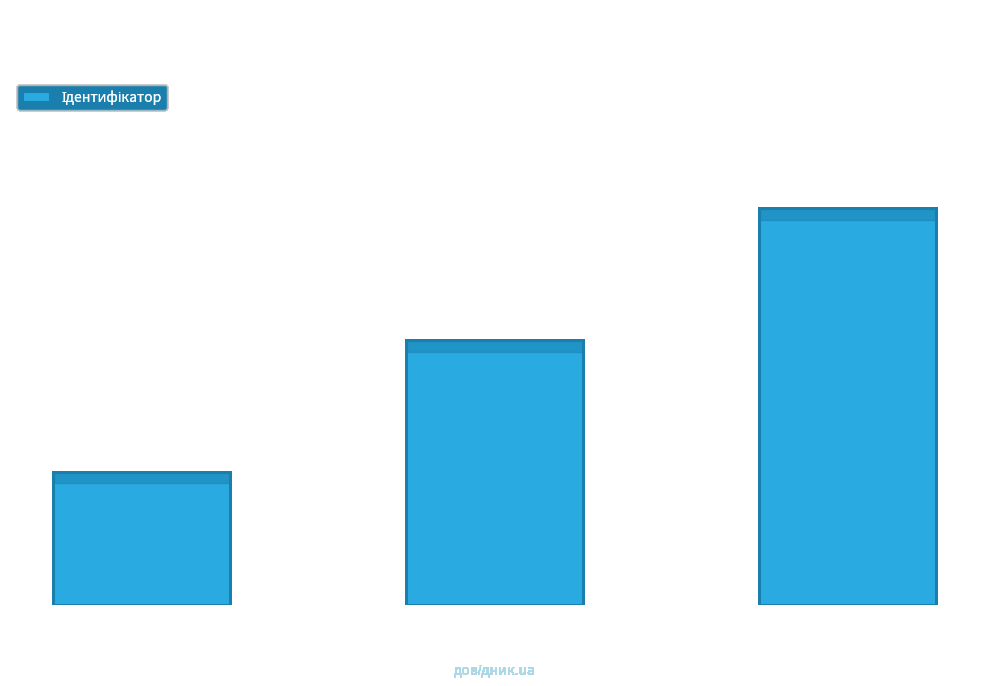

Does the chart contain any negative values?

No